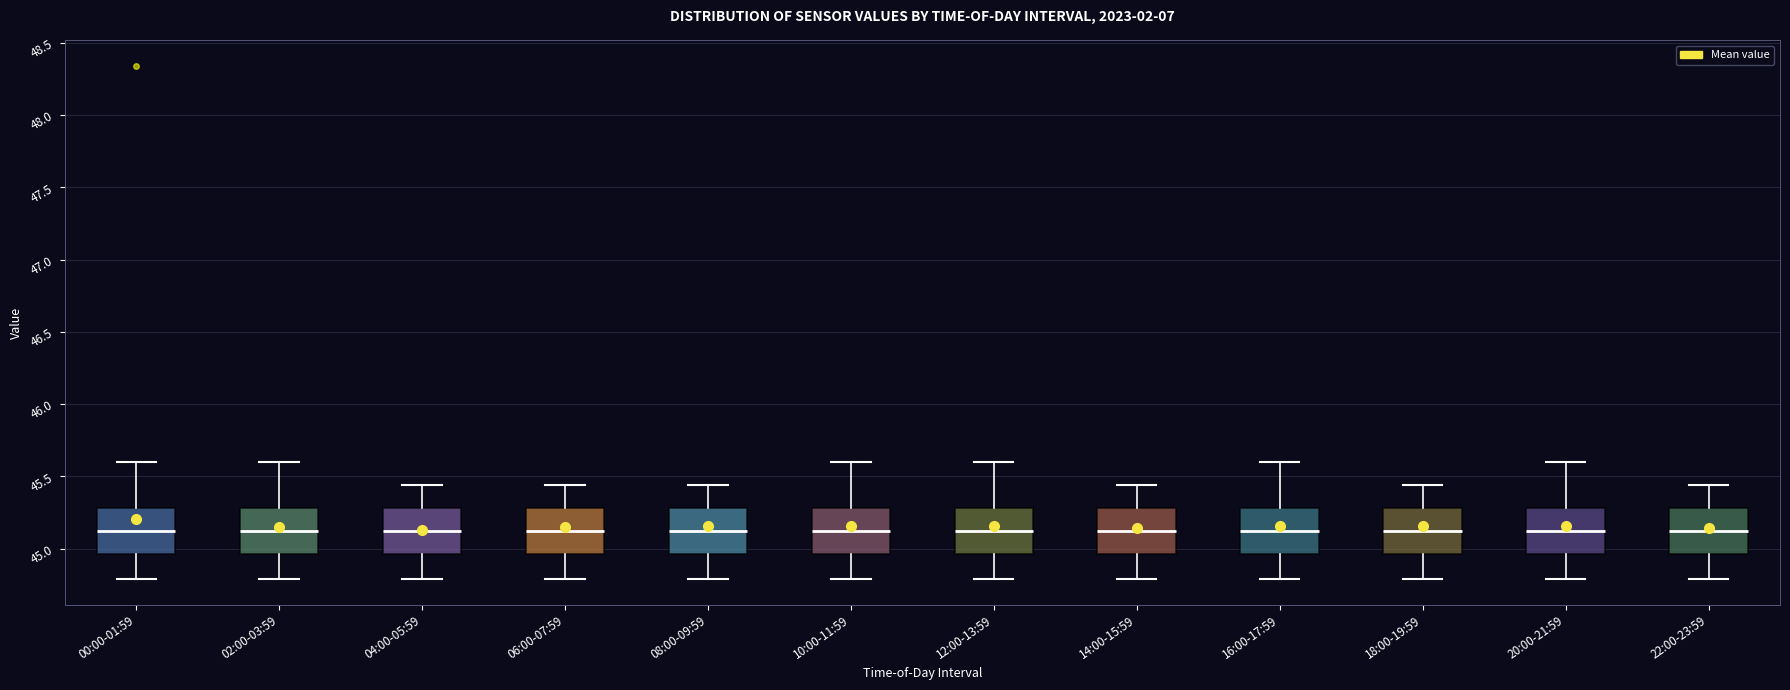

Reading left to right, transcribe this box plot: for each box, give where its median line is, the range the box spans, and where its two whiskers end, as read against the y-axis. The values are not printed on the chart, so give them approximately, as read against the axis.

00:00-01:59: median 45.10, box 44.95 to 45.30, whiskers 44.80 to 45.60
02:00-03:59: median 45.10, box 44.95 to 45.30, whiskers 44.80 to 45.60
04:00-05:59: median 45.10, box 44.95 to 45.30, whiskers 44.80 to 45.45
06:00-07:59: median 45.10, box 44.95 to 45.30, whiskers 44.80 to 45.45
08:00-09:59: median 45.10, box 44.95 to 45.30, whiskers 44.80 to 45.45
10:00-11:59: median 45.10, box 44.95 to 45.30, whiskers 44.80 to 45.60
12:00-13:59: median 45.10, box 44.95 to 45.30, whiskers 44.80 to 45.60
14:00-15:59: median 45.10, box 44.95 to 45.30, whiskers 44.80 to 45.45
16:00-17:59: median 45.10, box 44.95 to 45.30, whiskers 44.80 to 45.60
18:00-19:59: median 45.10, box 44.95 to 45.30, whiskers 44.80 to 45.45
20:00-21:59: median 45.10, box 44.95 to 45.30, whiskers 44.80 to 45.60
22:00-23:59: median 45.10, box 44.95 to 45.30, whiskers 44.80 to 45.45